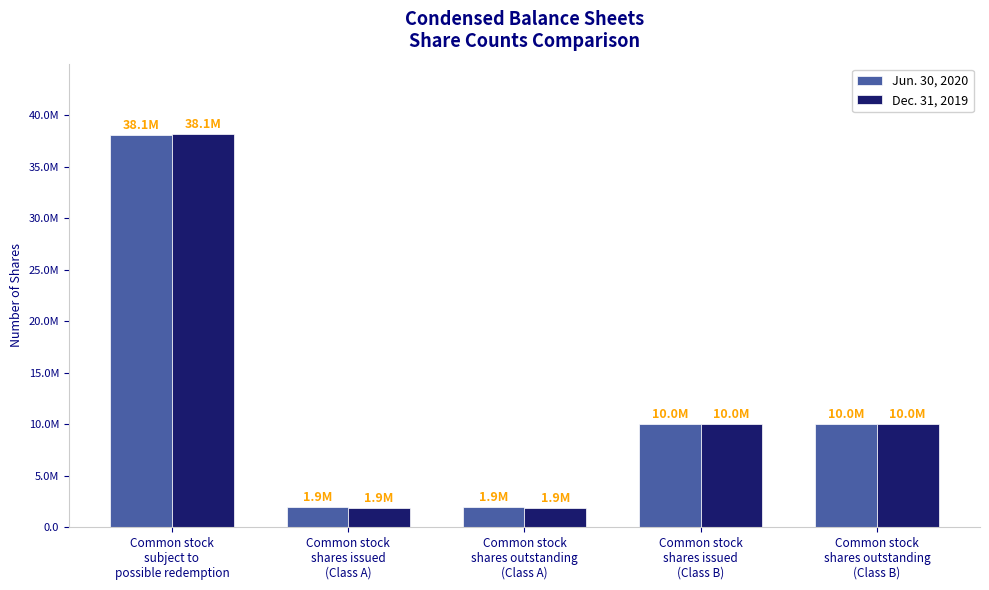

Between Common stock
shares issued
(Class A) and Common stock
shares outstanding
(Class B), which series saw the biggest shift?

Dec. 31, 2019